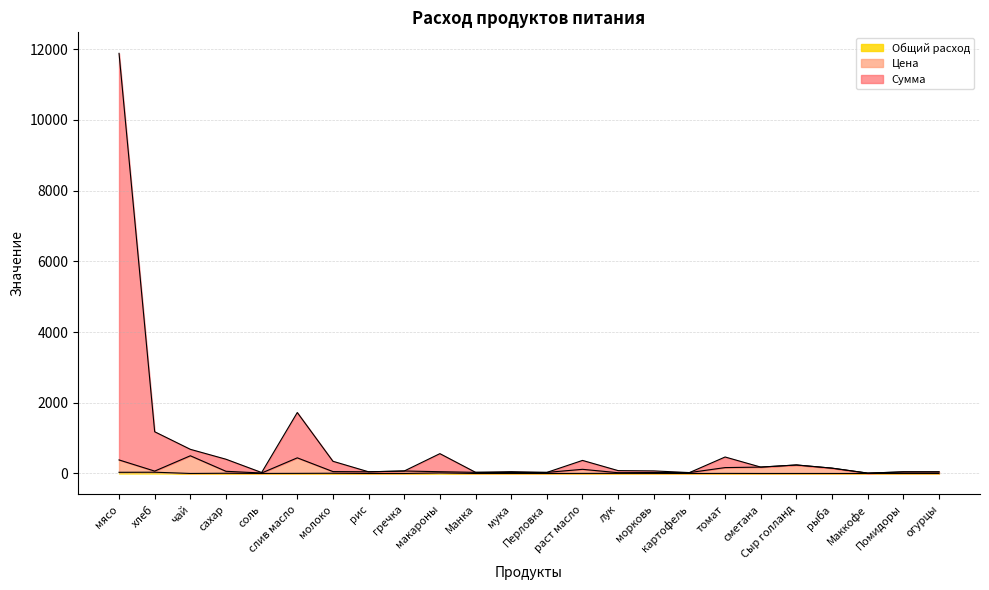

What is the difference between the maximum and second lowest values in the Сумма series?

11855.4